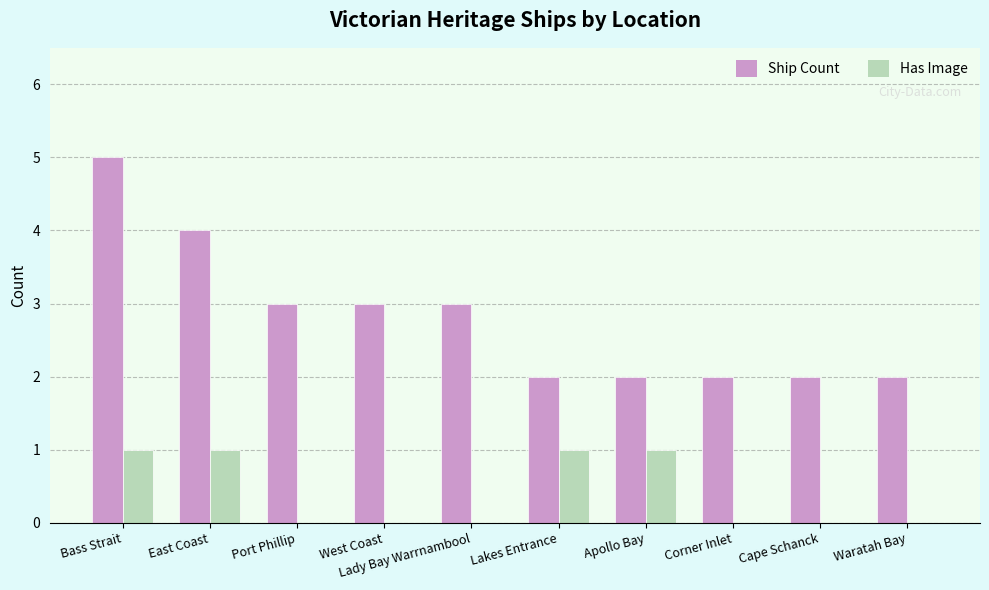

What is the greatest value displayed?

5